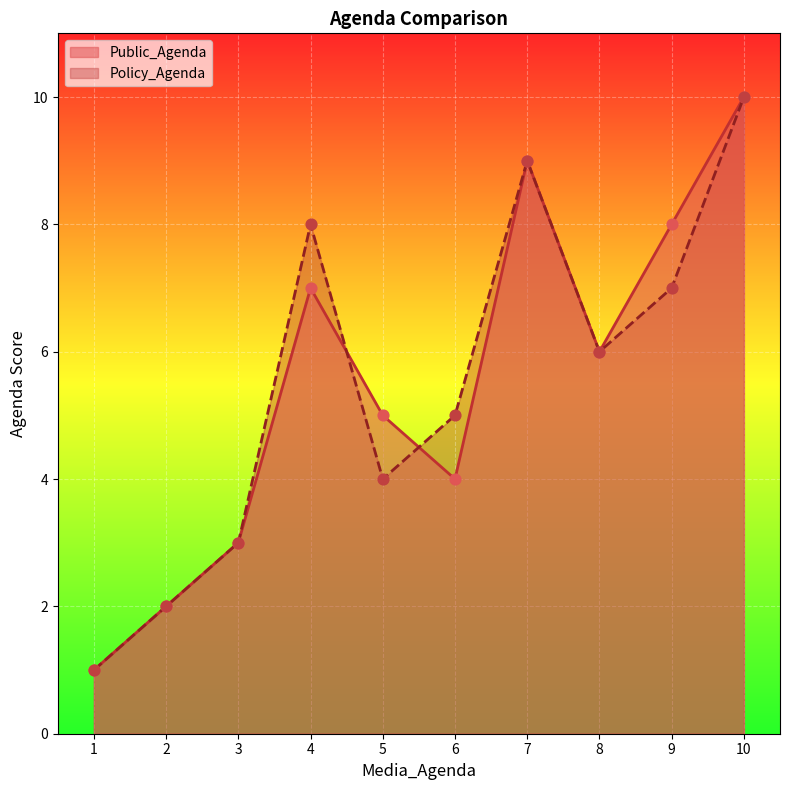

At which category is the sum across all series the highest?

10